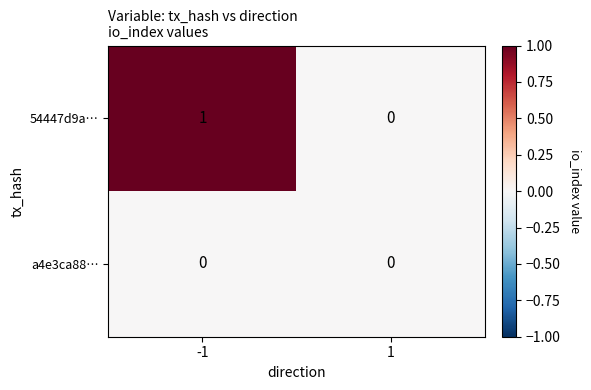

Count the number of categories in the chart.

2